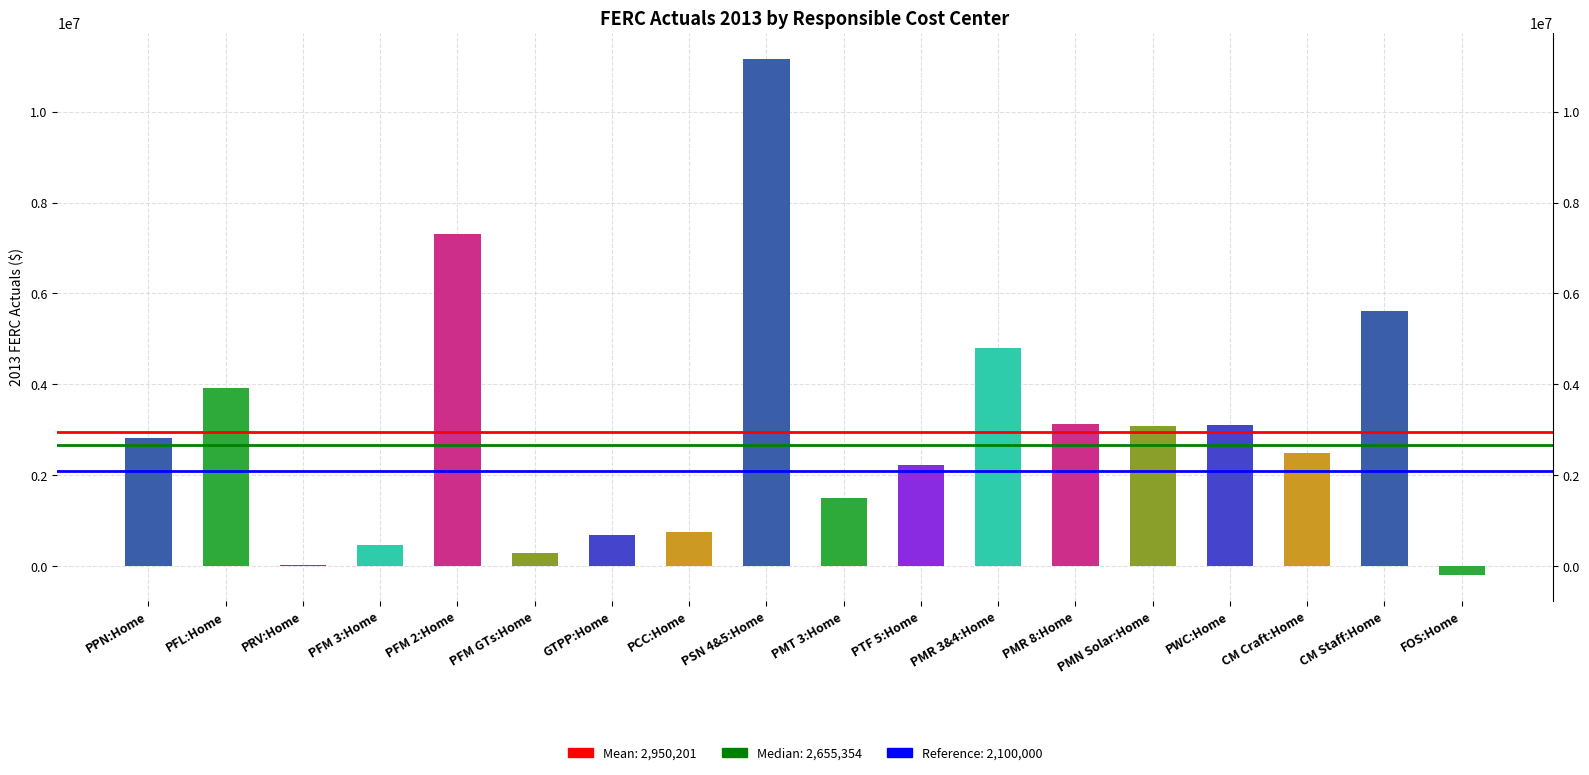

The chart shows a value of 4677157.4 at PMR 8:Home. True or false?

False